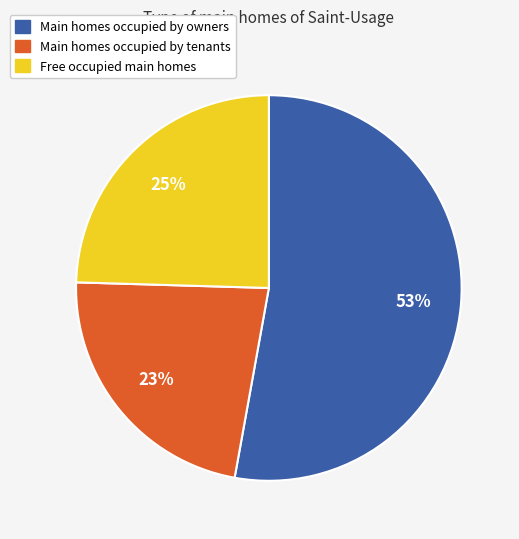

To the nearest percent, what is the average slice percentage?

33%